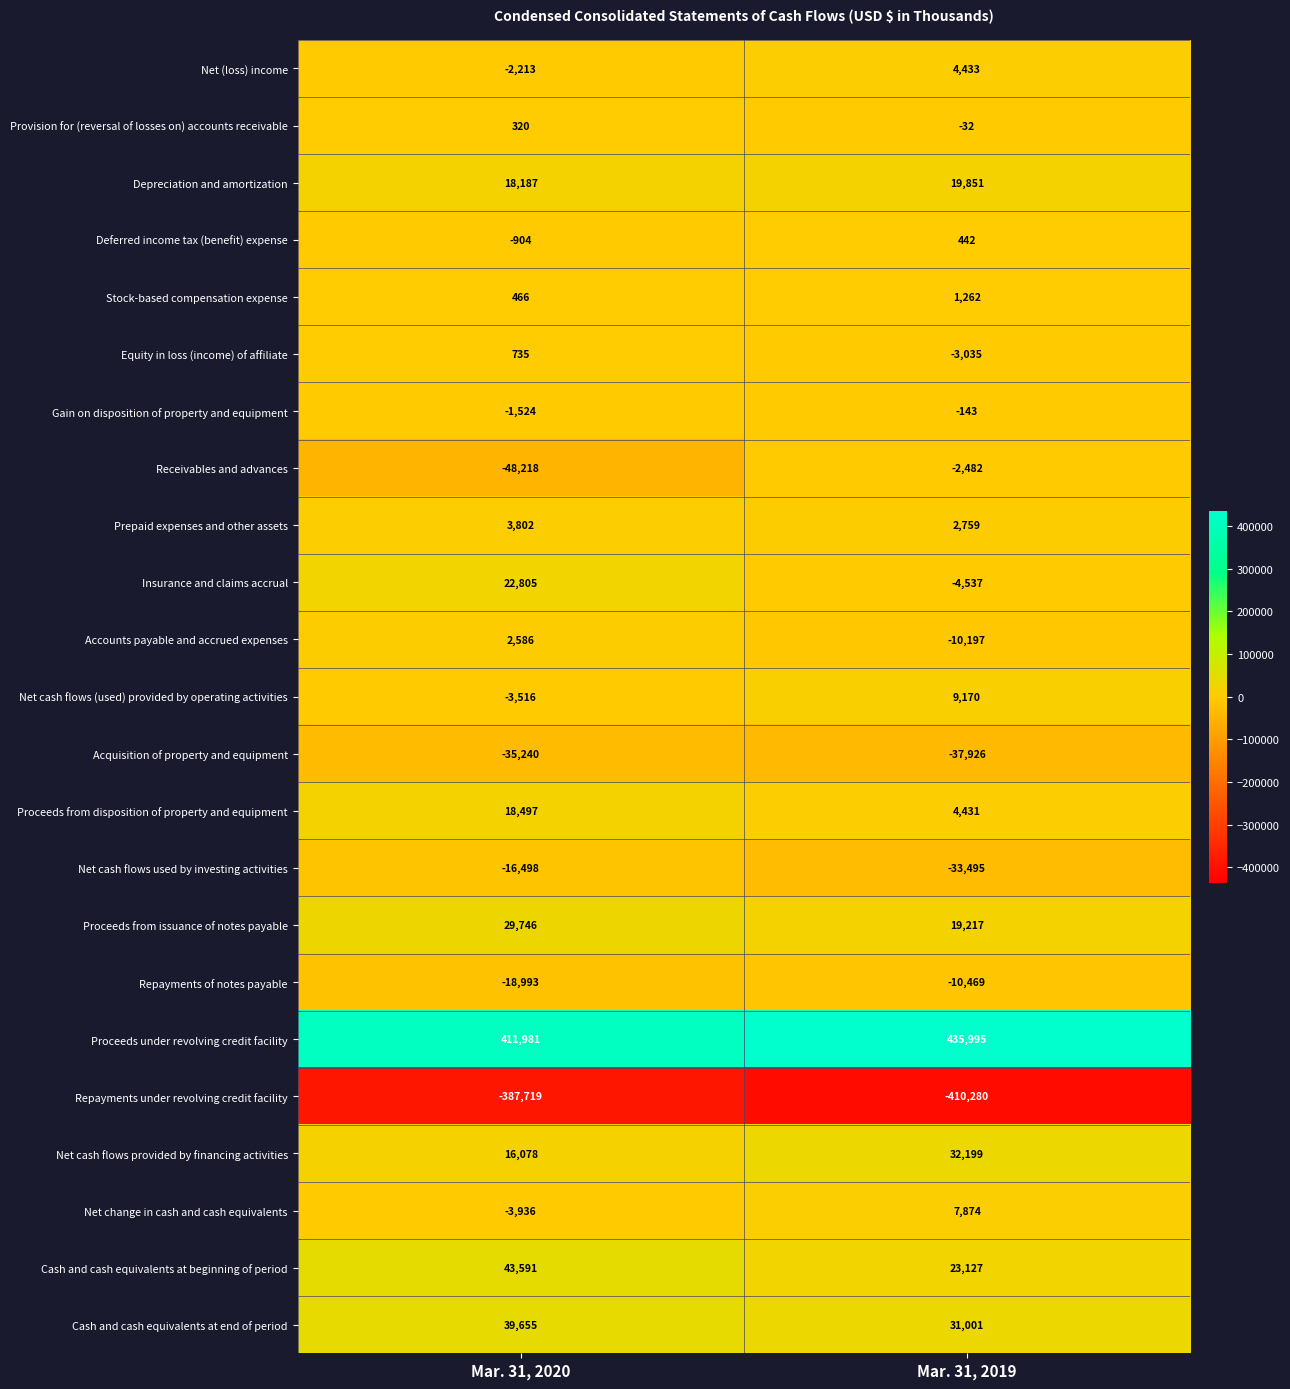

What is the minimum value shown in the chart?

-410280